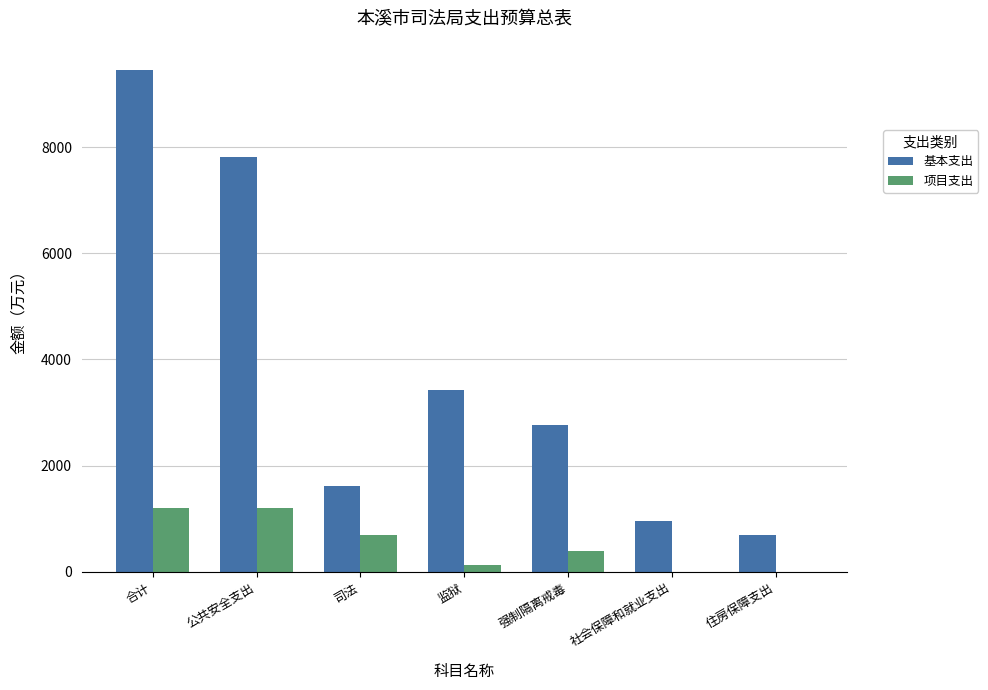

What is the sum of the 项目支出 values at 住房保障支出 and 合计?

1205.4